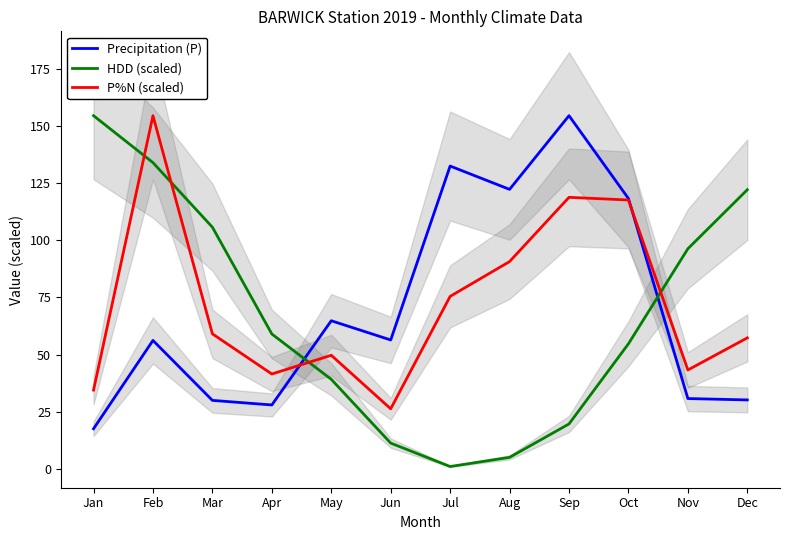

Reading left to right, what are all the values shown in this chart?

Precipitation (P): 17.6	56.2	30.0	28.0	64.8	56.4	132.4	122.2	154.4	118.2	30.8	30.2
HDD (scaled): 154.4	133.9	105.7	59.0	39.2	11.3	1.1	5.1	19.7	54.7	96.3	122.0
P%N (scaled): 34.5	154.4	59.1	41.5	49.7	26.3	75.4	90.7	118.7	117.6	43.3	57.3